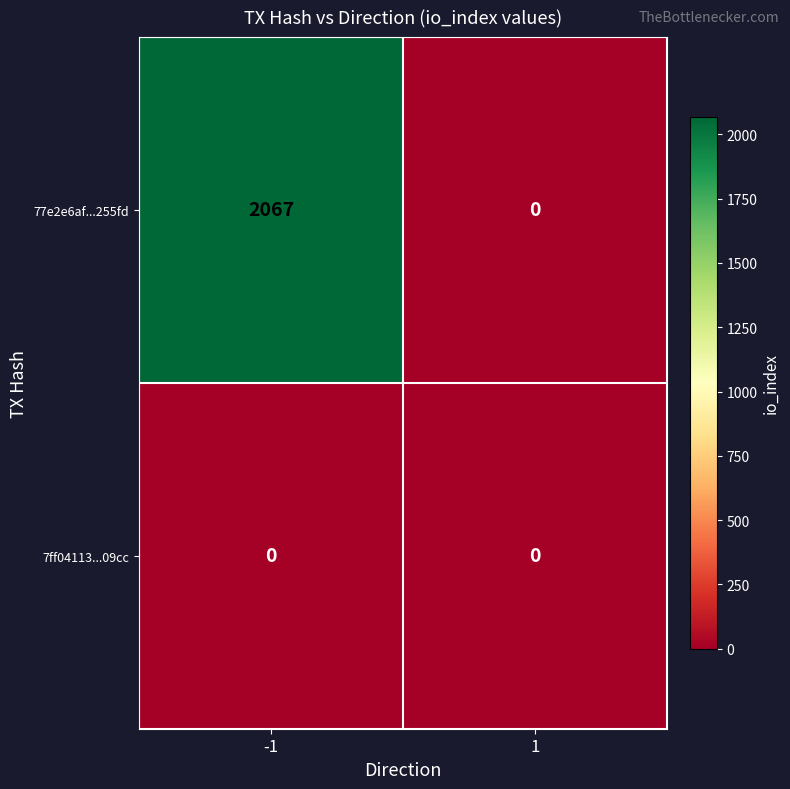

True or false: 77e2e6af...255fd has a value of 1292 at 1.

False